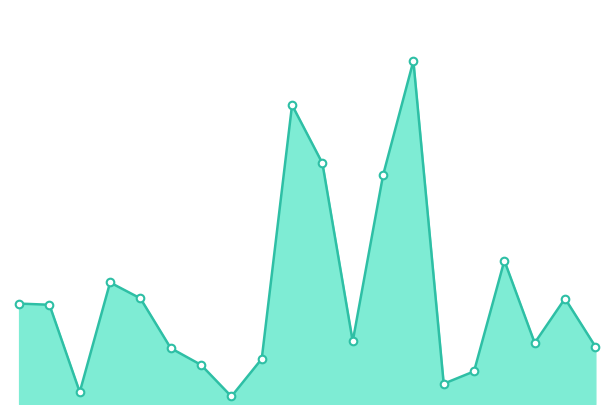

Is this an area chart (filled region under the line)?

Yes